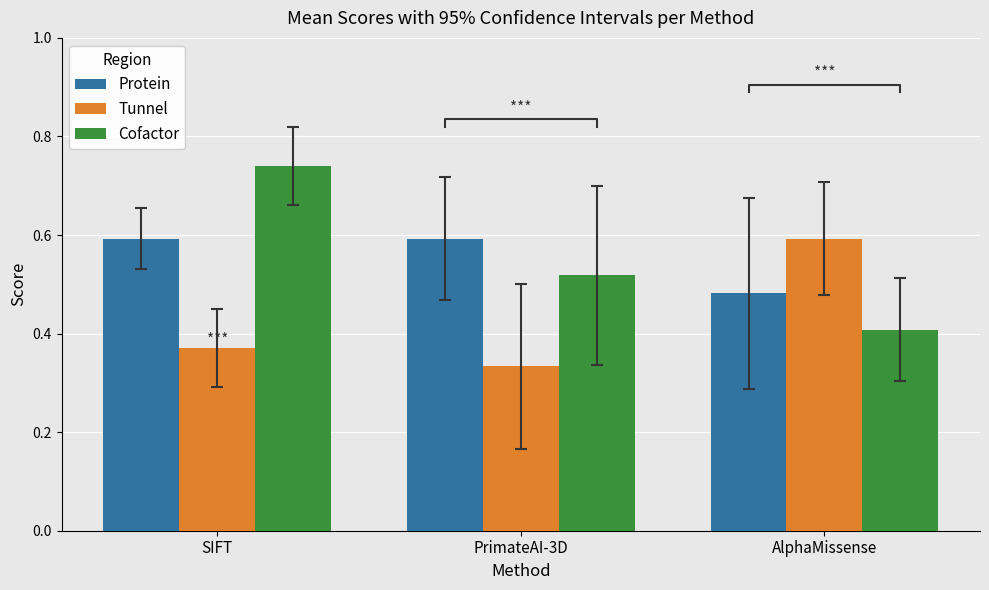

What is the difference between the Protein values at AlphaMissense and SIFT?

0.1